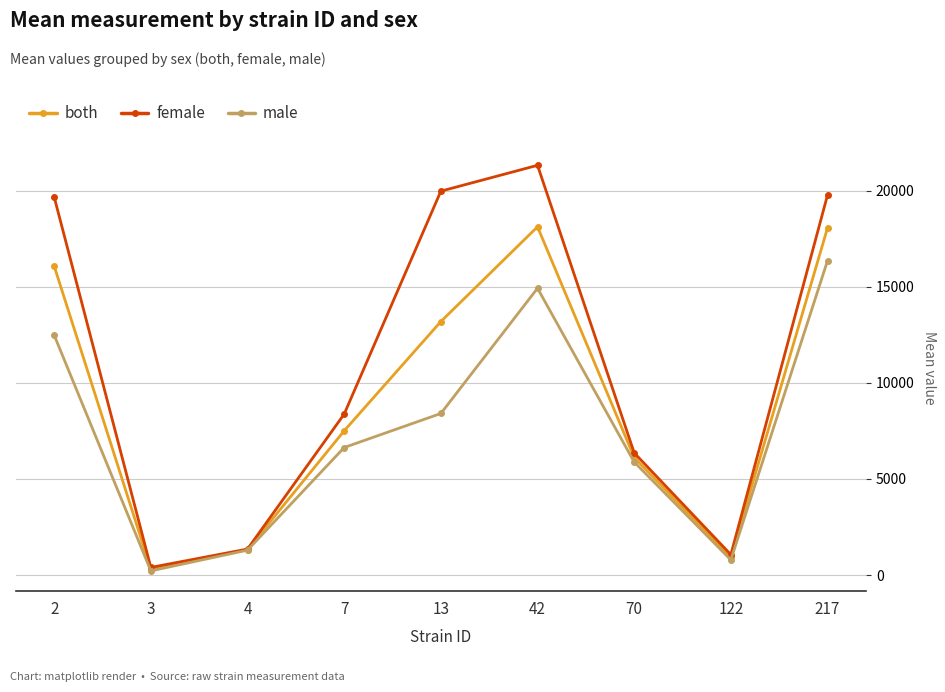

Which category has the lowest value in the both series?

3